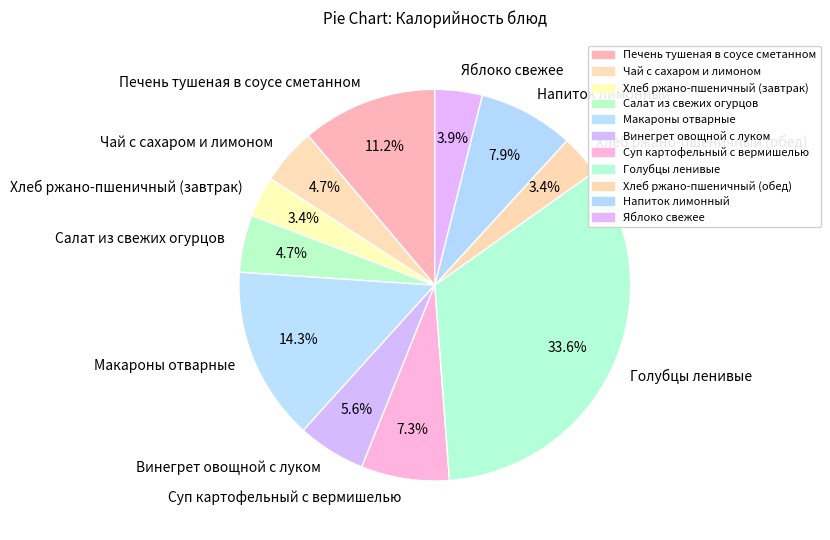

To the nearest percent, what is the difference between the Печень тушеная в соусе сметанном and Винегрет овощной с луком slice percentages?

6%